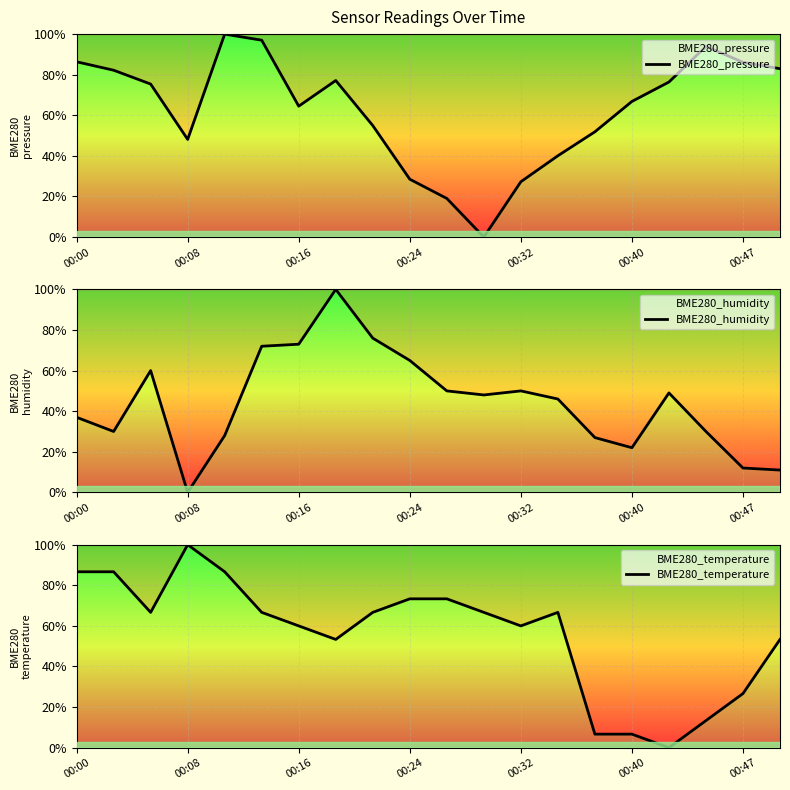

Reading left to right, what are all the values shown in this chart?

BME280_pressure: 86.4	82.2	75.4	48.1	100.0	97.0	64.5	77.1	54.9	28.5	19.0	0.0	27.3	40.1	51.9	66.8	76.4	93.9	86.1	83.0
BME280_humidity: 37.0	30.0	60.0	0.0	28.0	72.0	73.0	100.0	76.0	65.0	50.0	48.0	50.0	46.0	27.0	22.0	49.0	30.0	12.0	11.0
BME280_temperature: 86.7	86.7	66.7	100.0	86.7	66.7	60.0	53.3	66.7	73.3	73.3	66.7	60.0	66.7	6.7	6.7	0.0	13.3	26.7	53.3